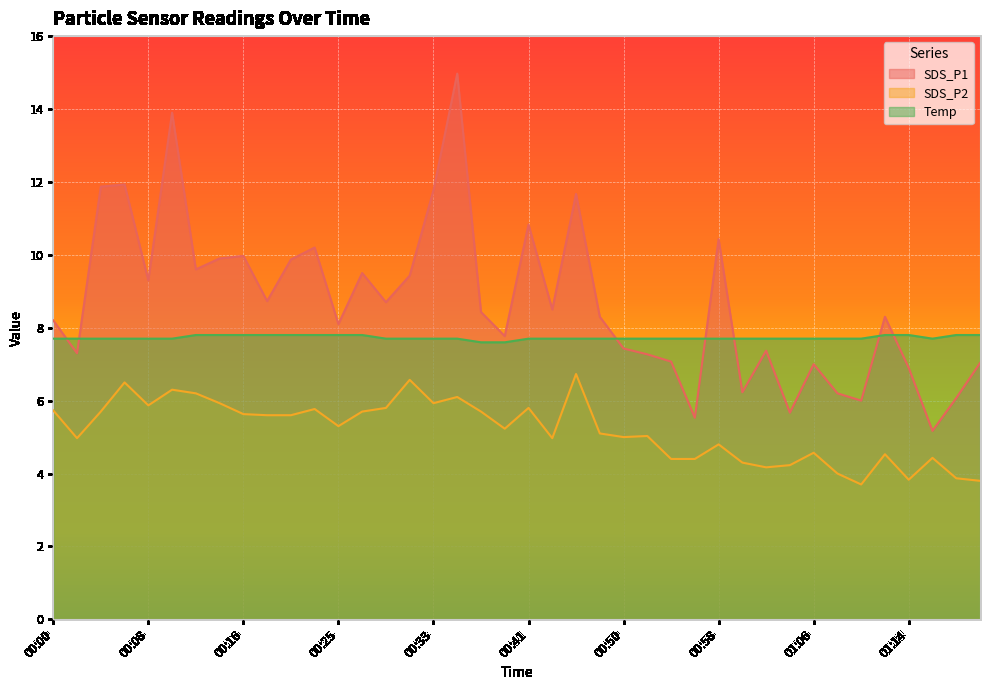

What is the label of the 36th point from the right?

00:08